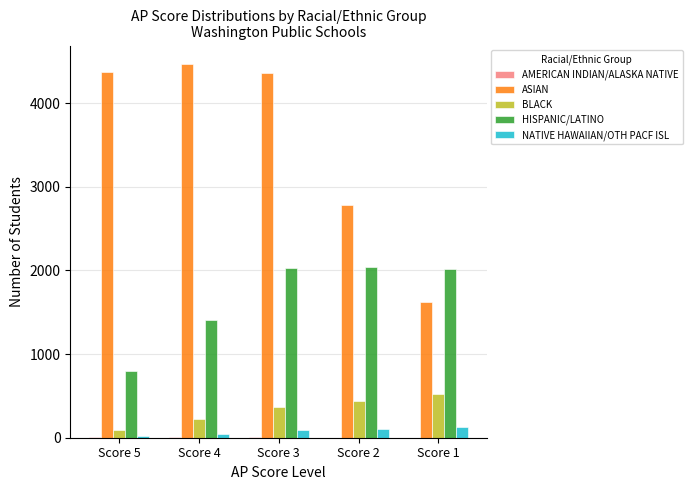

The value of BLACK at Score 5 is 98. True or false?

True